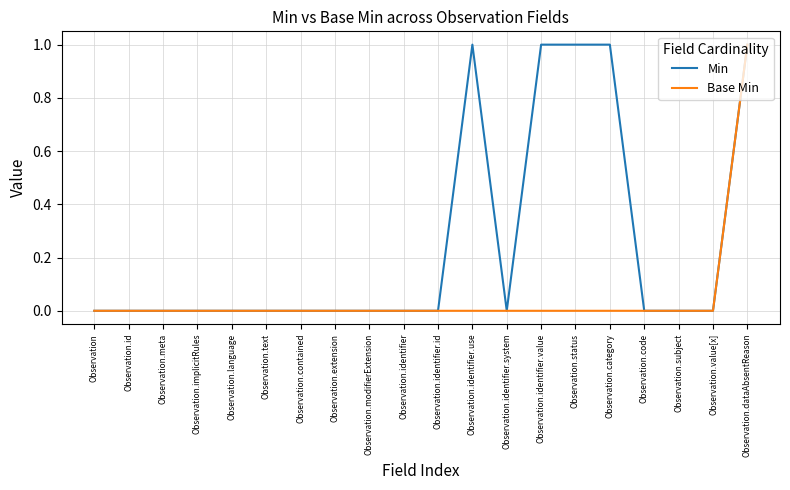

Rank the series by their average value, from lowest to highest.

Base Min, Min